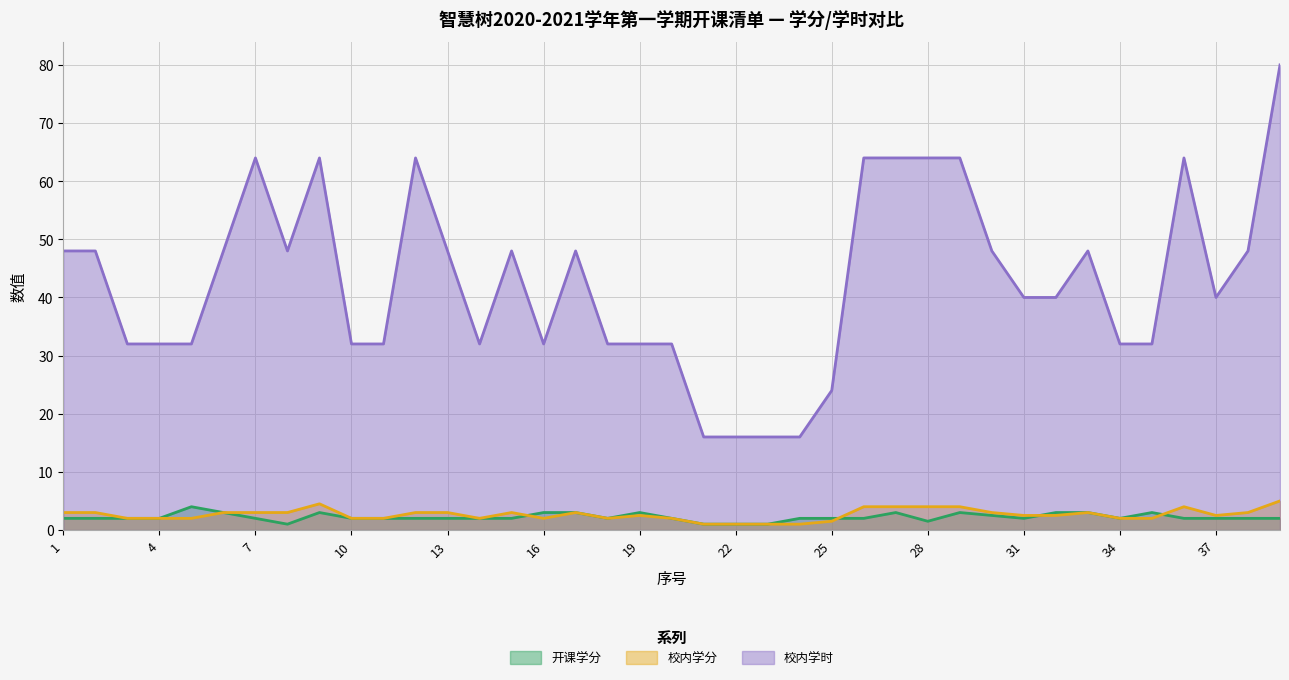

What value does the 校内学时 series have at 8?

48.0